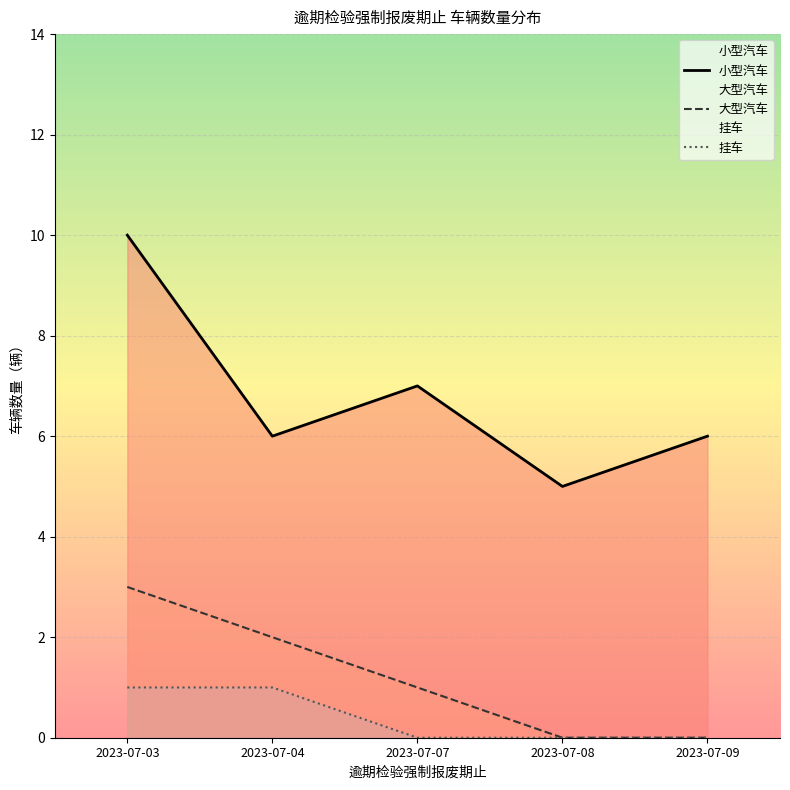

At which label does 小型汽车 first exceed 6?

2023-07-03